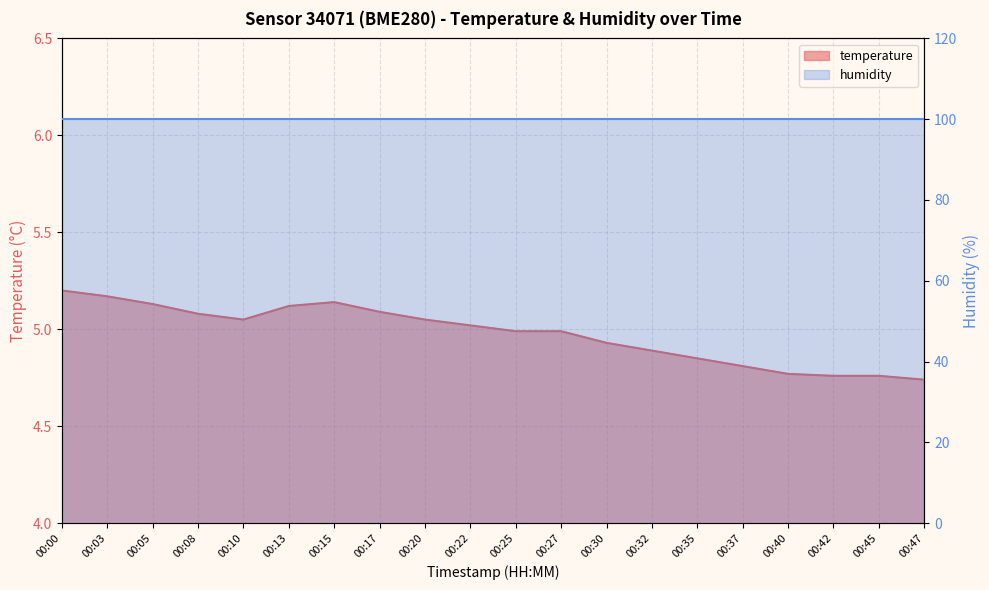

At which category does the data reach its first local peak?

00:15